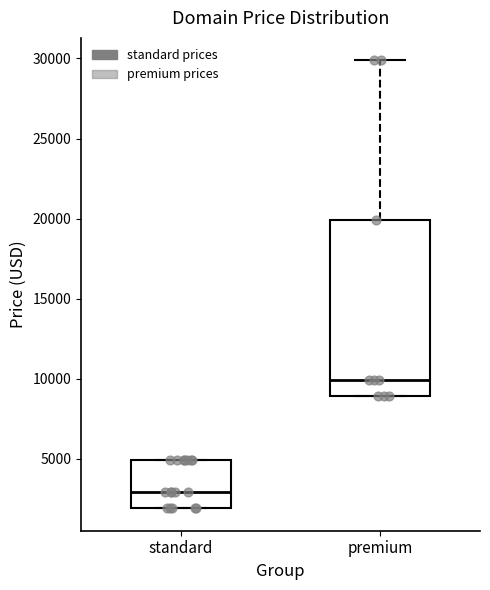

Reading left to right, transcribe this box plot: for each box, give where its median line is, the range the box spans, and where its two whiskers end, as read against the y-axis. The values are not printed on the chart, so give them approximately, as read against the axis.

standard: median 3000, box 2000 to 5000, whiskers 2000 to 5000
premium: median 10000, box 9000 to 20000, whiskers 9000 to 30000